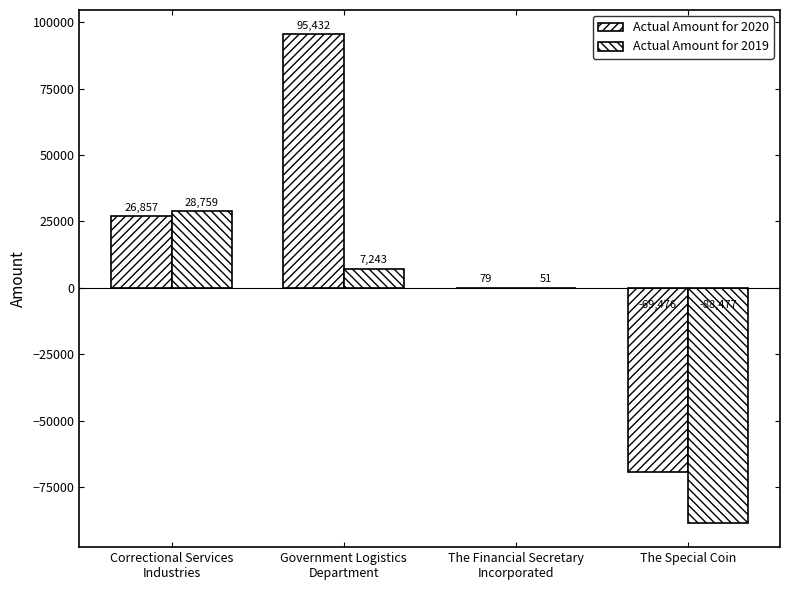

What is the value of the Actual Amount for 2019 bar at the 1st from the left?

28759